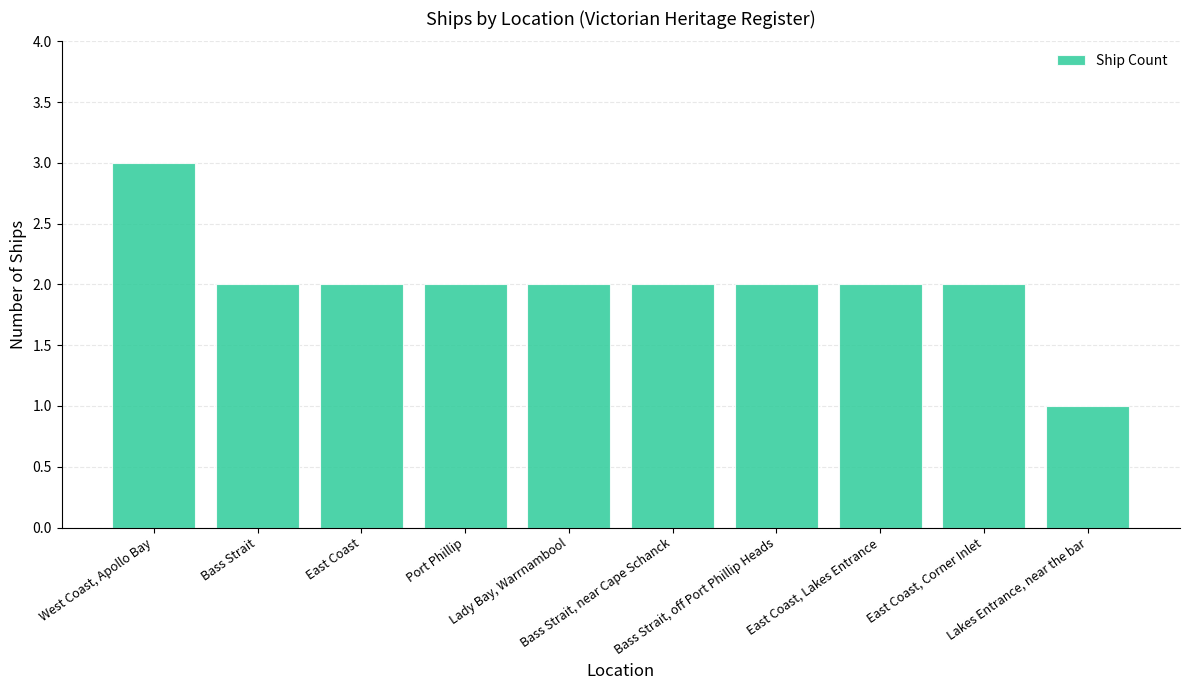

Reading left to right, list all the values displayed in this chart.

3	2	2	2	2	2	2	2	2	1